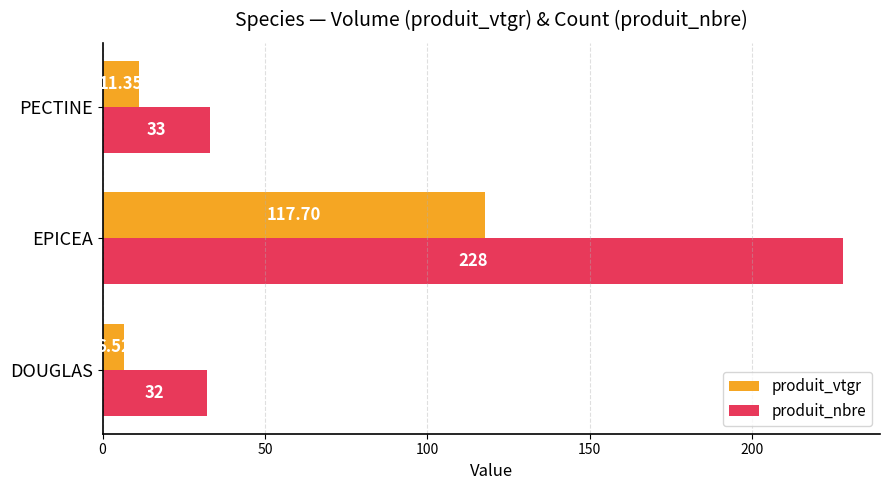

List the series in order of their overall mean, lowest first.

produit_vtgr, produit_nbre